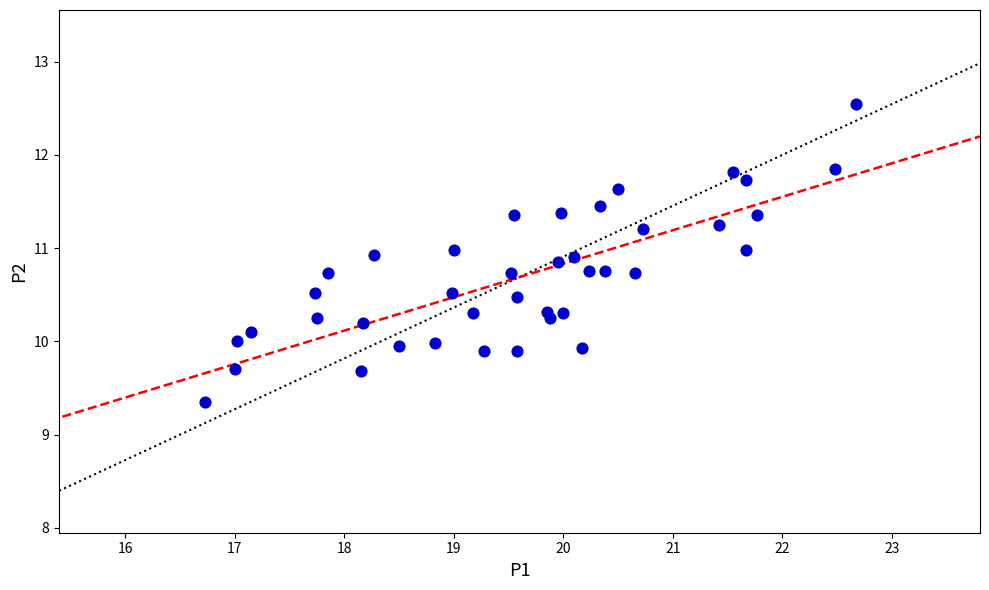

What is the range of Y values (max minus min)?

3.2